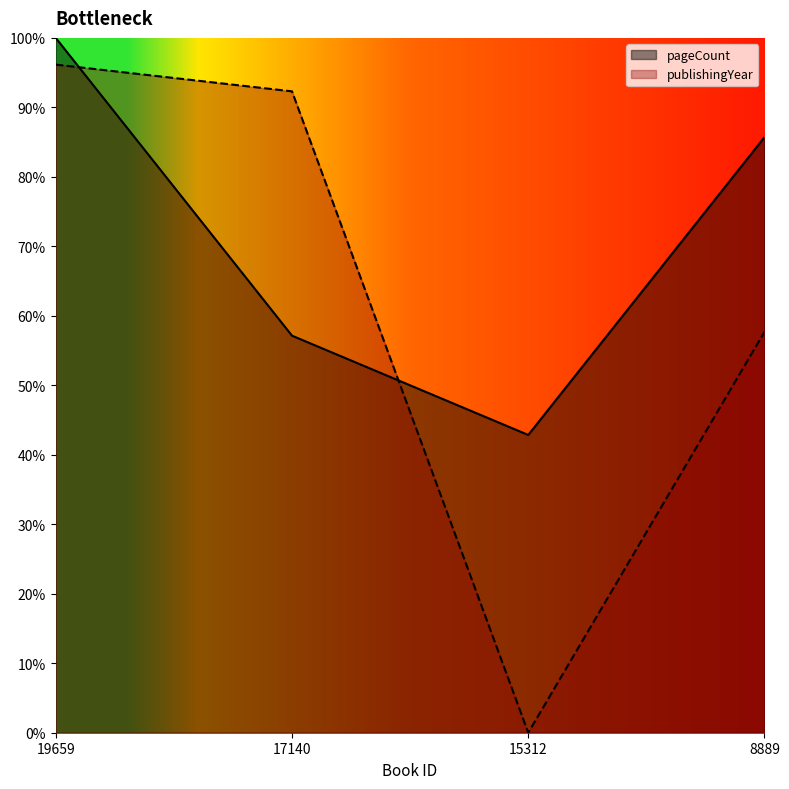

Which series has the largest total across all categories?

pageCount